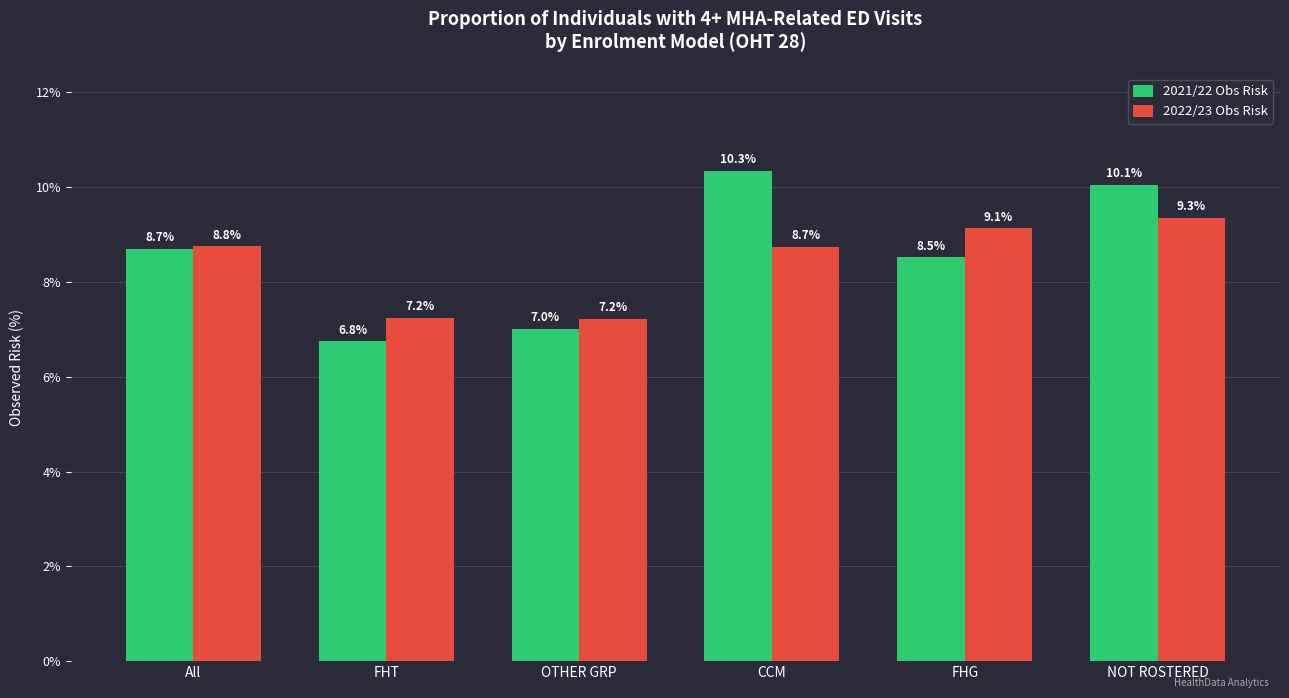

What is the lowest value of the 2021/22 Obs Risk series?

6.8